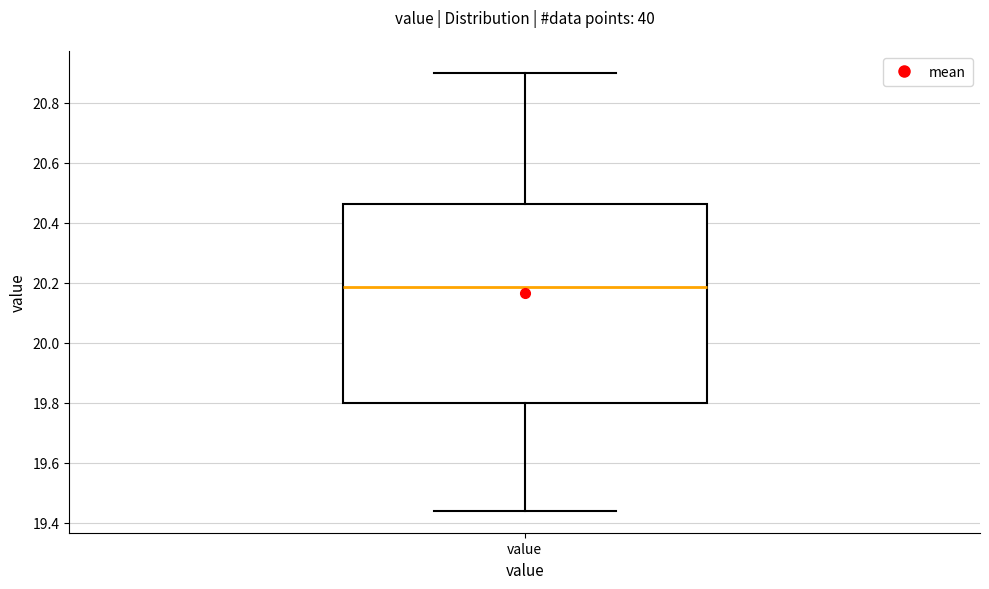

Read this box plot against the y-axis: the position of the median line, the range covered by the box, and the ends of both whiskers. The values are not printed on the chart, so give them approximately, as read against the axis.

median 20.18, box 19.80 to 20.46, whiskers 19.44 to 20.90